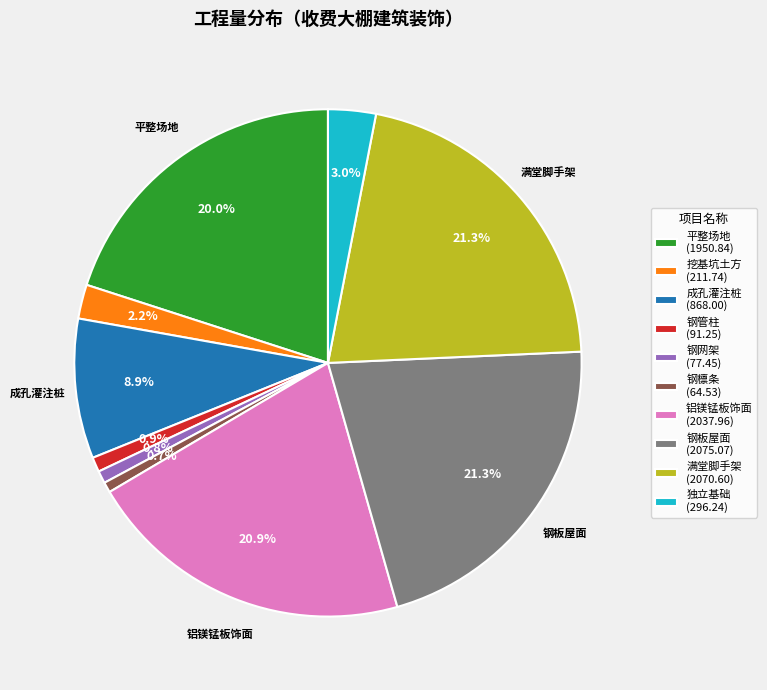

To the nearest percent, what is the difference between the largest and smallest slice percentages?

21%